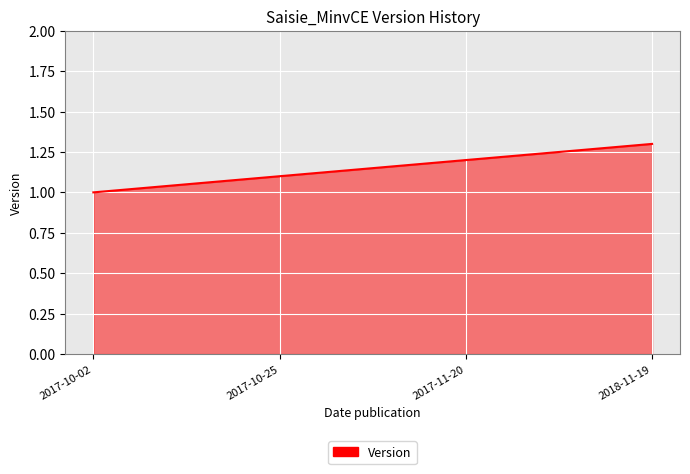

How many lines are shown in the chart?

1